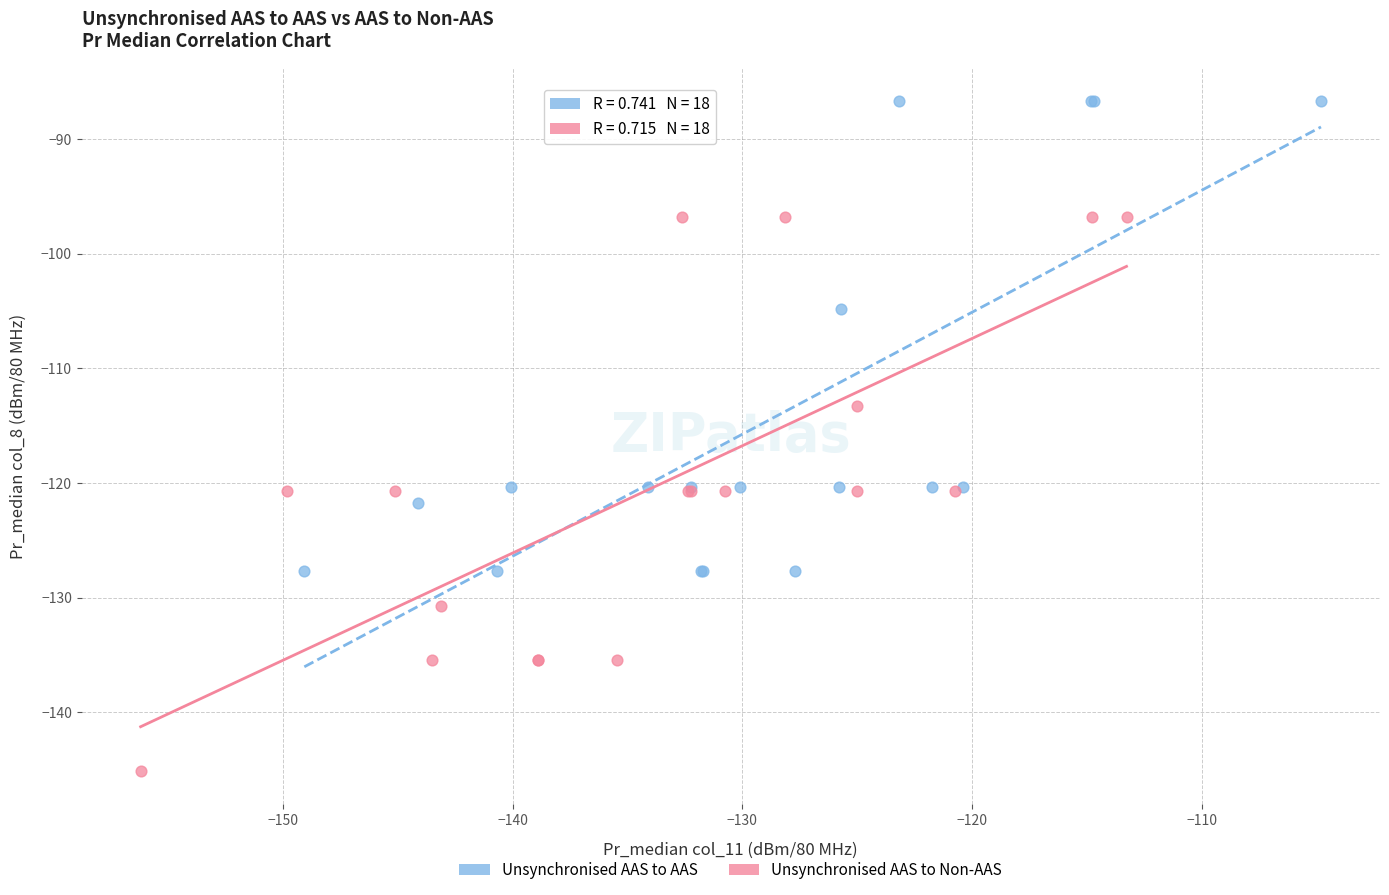

Which series reaches the minimum Y coordinate?

Unsynchronised AAS to Non-AAS